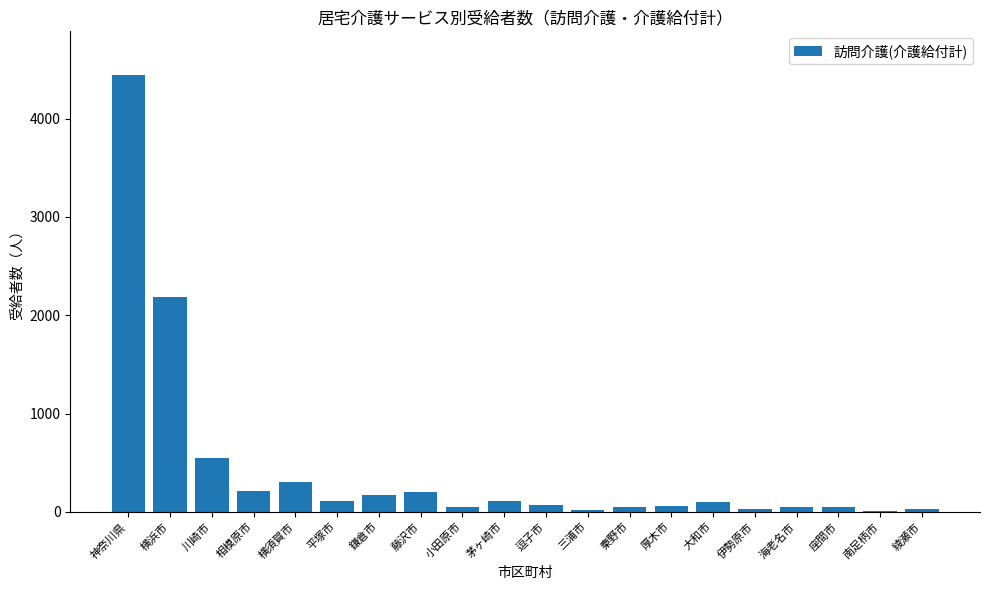

Which category has the highest value across all series?

神奈川県